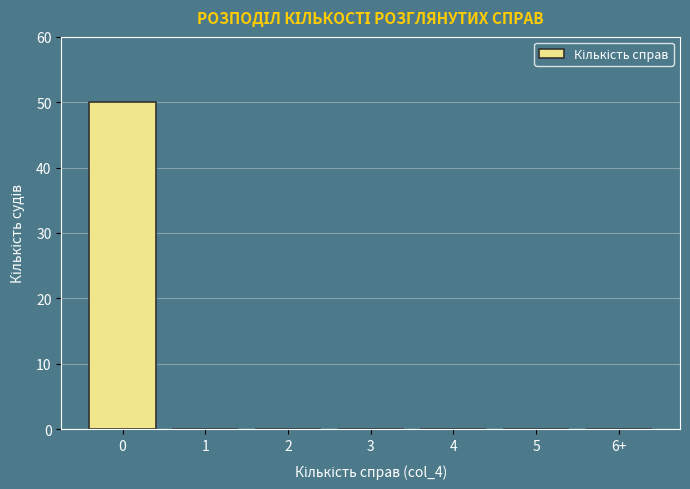

Reading right to left, list all the values displayed in this chart.

6+=0	5=0	4=0	3=0	2=0	1=0	0=50